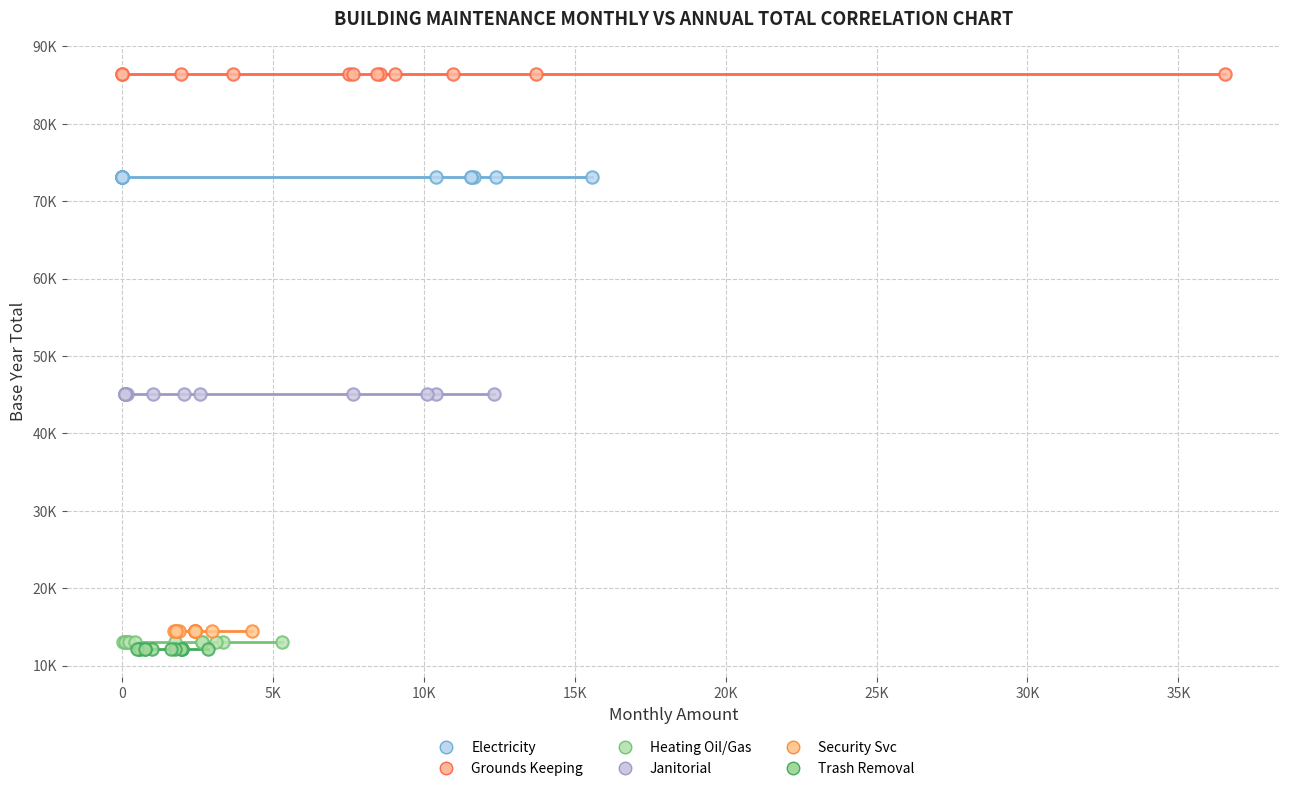

Which series reaches the maximum Y coordinate?

Grounds Keeping